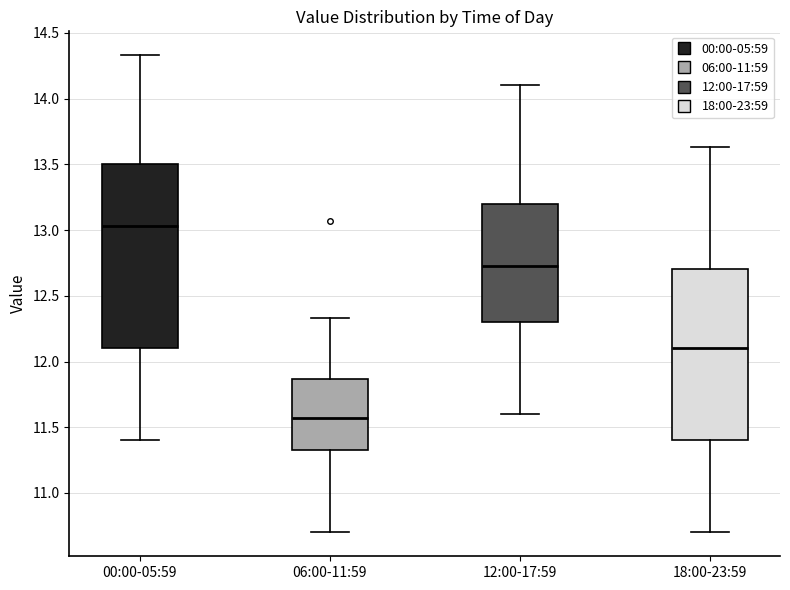

Reading left to right, read every box against the y-axis: the position of its median line, the range the box covers, and the ends of its whiskers. The values are not printed on the chart, so give them approximately, as read against the axis.

00:00-05:59: median 13.05, box 12.10 to 13.50, whiskers 11.40 to 14.35
06:00-11:59: median 11.55, box 11.35 to 11.85, whiskers 10.70 to 12.35
12:00-17:59: median 12.75, box 12.30 to 13.20, whiskers 11.60 to 14.10
18:00-23:59: median 12.10, box 11.40 to 12.70, whiskers 10.70 to 13.65